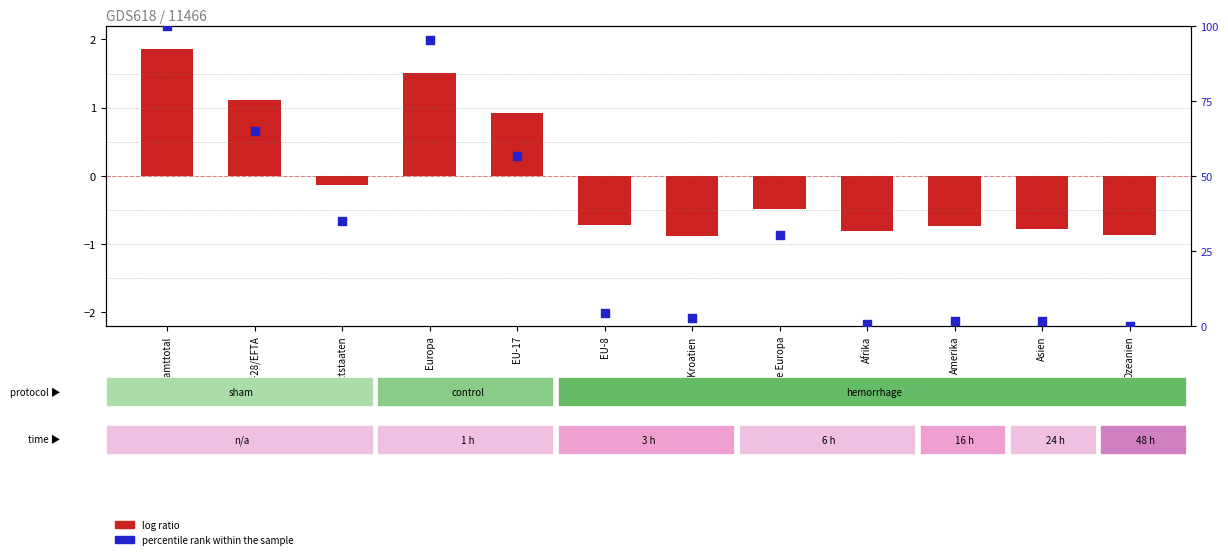

At which category is the sum across all series the highest?

Gesamttotal